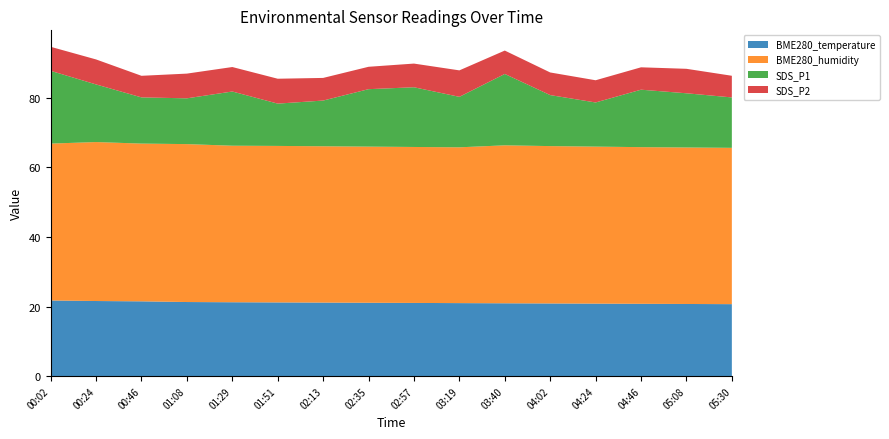

Reading left to right, transcribe all the data shown in this chart.

BME280_temperature: 00:02=21.7	00:24=21.6	00:46=21.5	01:08=21.3	01:29=21.2	01:51=21.2	02:13=21.1	02:35=21.1	02:57=21.0	03:19=21.0	03:40=20.9	04:02=20.9	04:24=20.8	04:46=20.8	05:08=20.7	05:30=20.7
BME280_humidity: 00:02=45.1	00:24=45.7	00:46=45.3	01:08=45.4	01:29=45.0	01:51=45.0	02:13=44.9	02:35=44.9	02:57=44.8	03:19=44.8	03:40=45.4	04:02=45.2	04:24=45.1	04:46=45.0	05:08=45.0	05:30=44.9
SDS_P1: 00:02=20.9	00:24=16.6	00:46=13.3	01:08=13.2	01:29=15.6	01:51=12.2	02:13=13.1	02:35=16.5	02:57=17.1	03:19=14.5	03:40=20.5	04:02=14.7	04:24=12.7	04:46=16.5	05:08=15.6	05:30=14.5
SDS_P2: 00:02=6.9	00:24=7.2	00:46=6.2	01:08=7.1	01:29=7.0	01:51=7.2	02:13=6.5	02:35=6.4	02:57=6.8	03:19=7.6	03:40=6.7	04:02=6.5	04:24=6.4	04:46=6.4	05:08=7.0	05:30=6.2